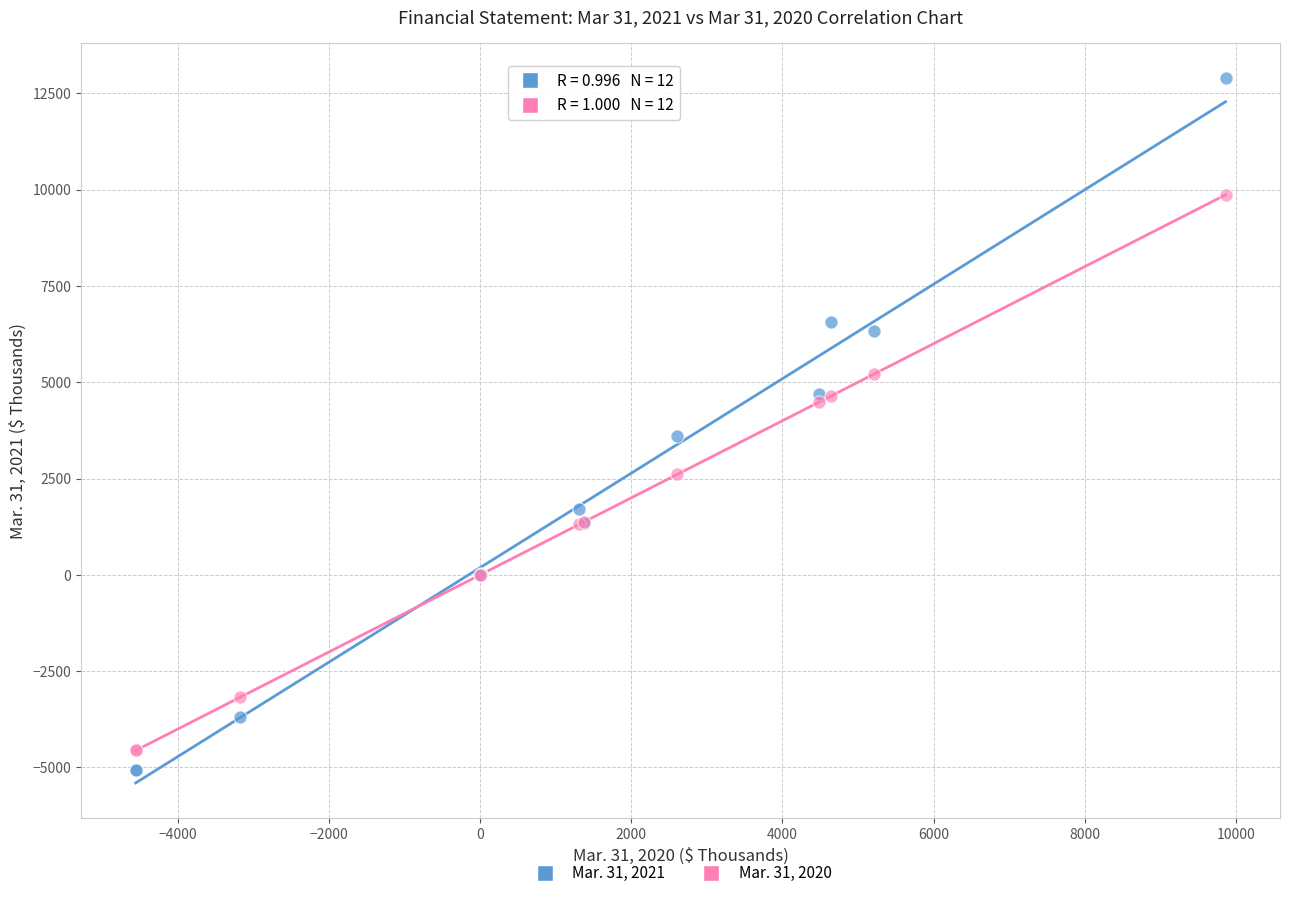

Which series has the widest spread of Y values?

Mar. 31, 2021